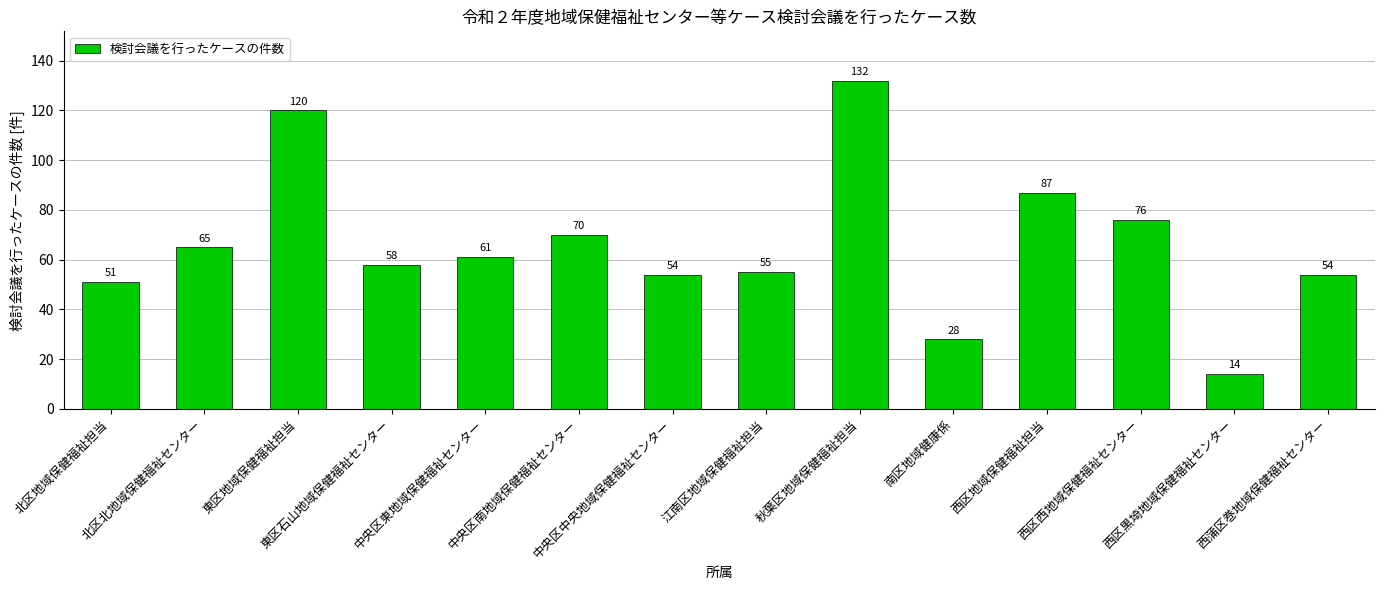

What is the label of the 14th bar from the left?

西蒲区巻地域保健福祉センター